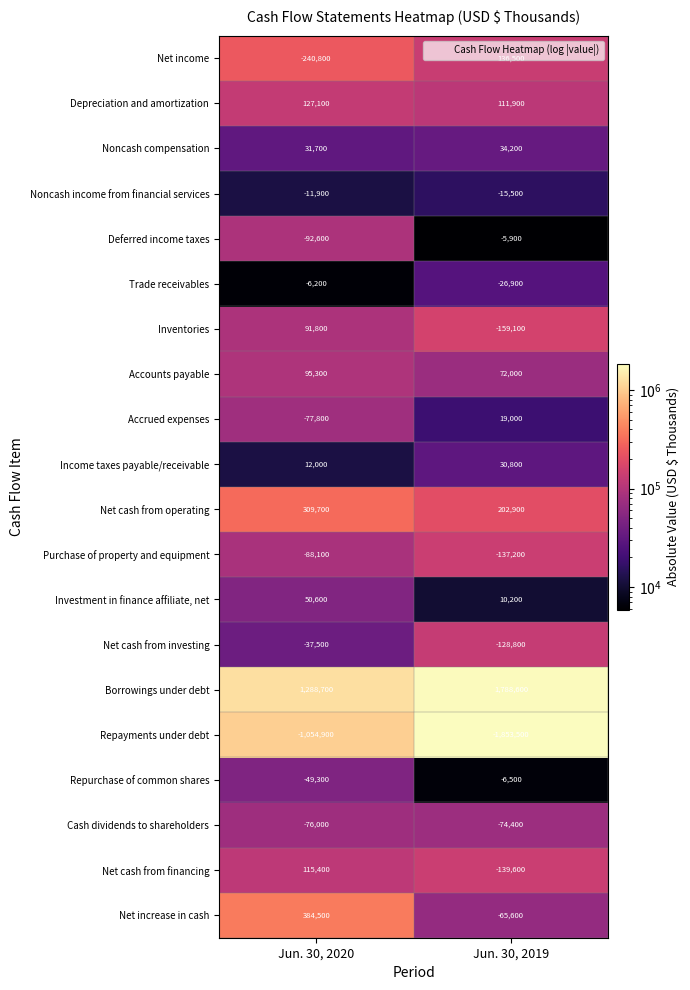

Which series has the largest total across all categories?

Borrowings under debt